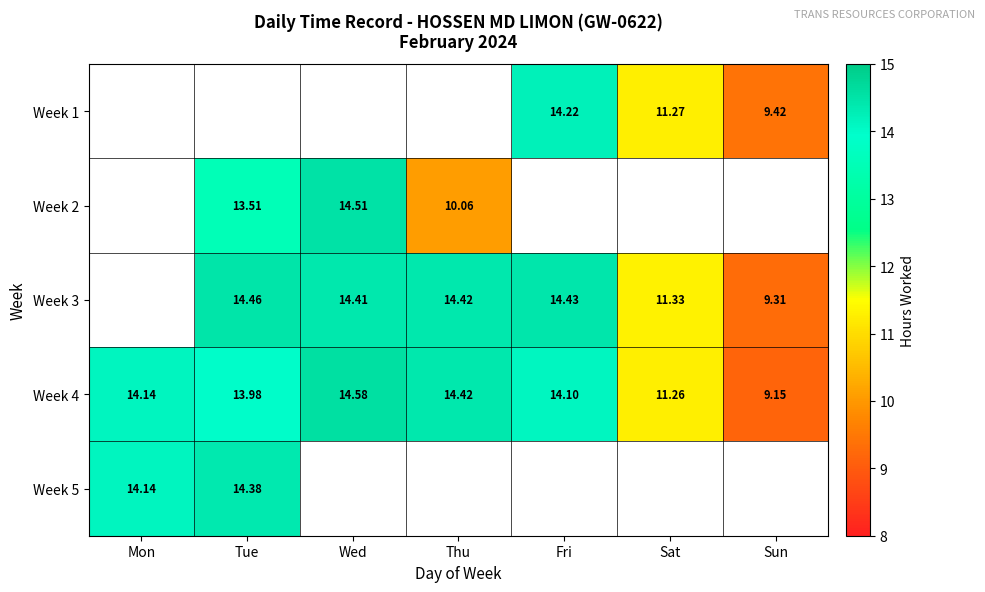

Where does the Week 4 series first go above 14?

Mon